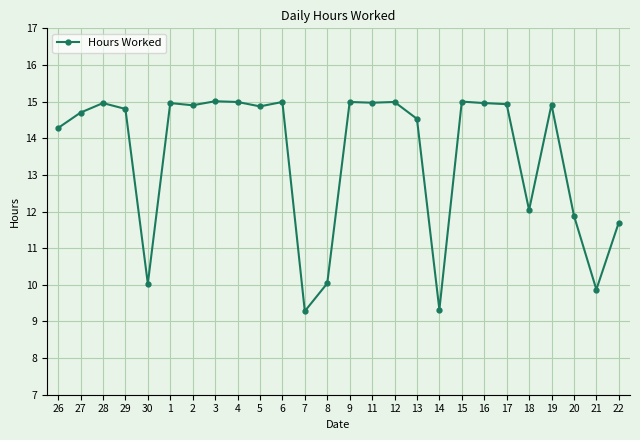

Which has a higher value, 26 or 7?

26